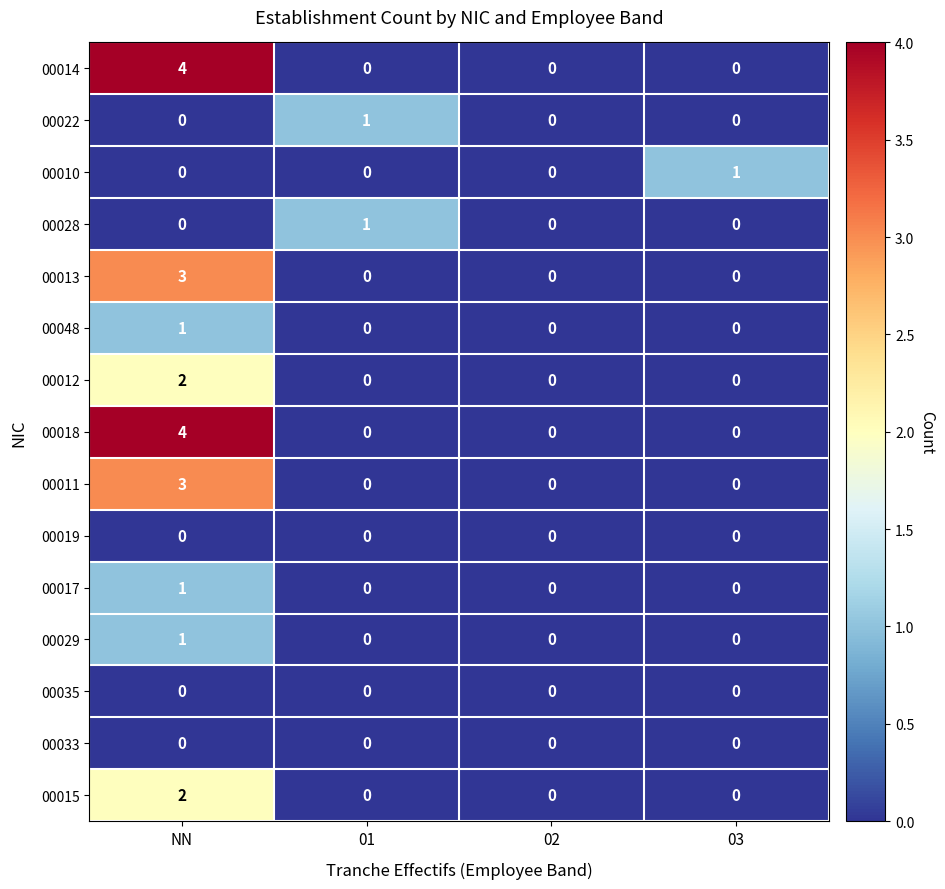

What is the maximum value shown in the chart?

4